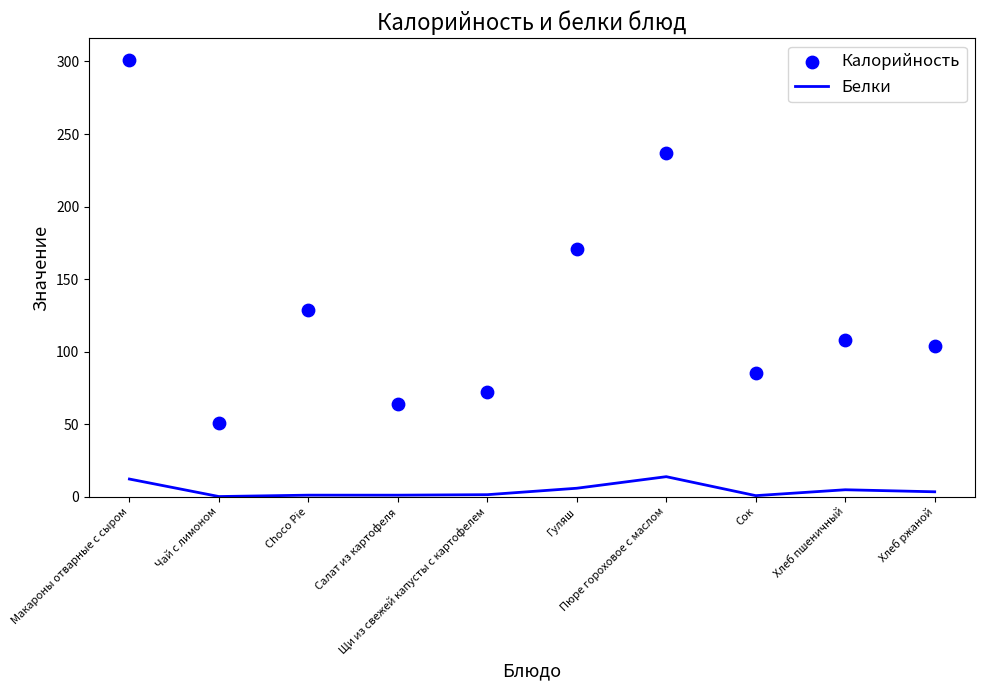

Which series has the largest total across all categories?

Калорийность